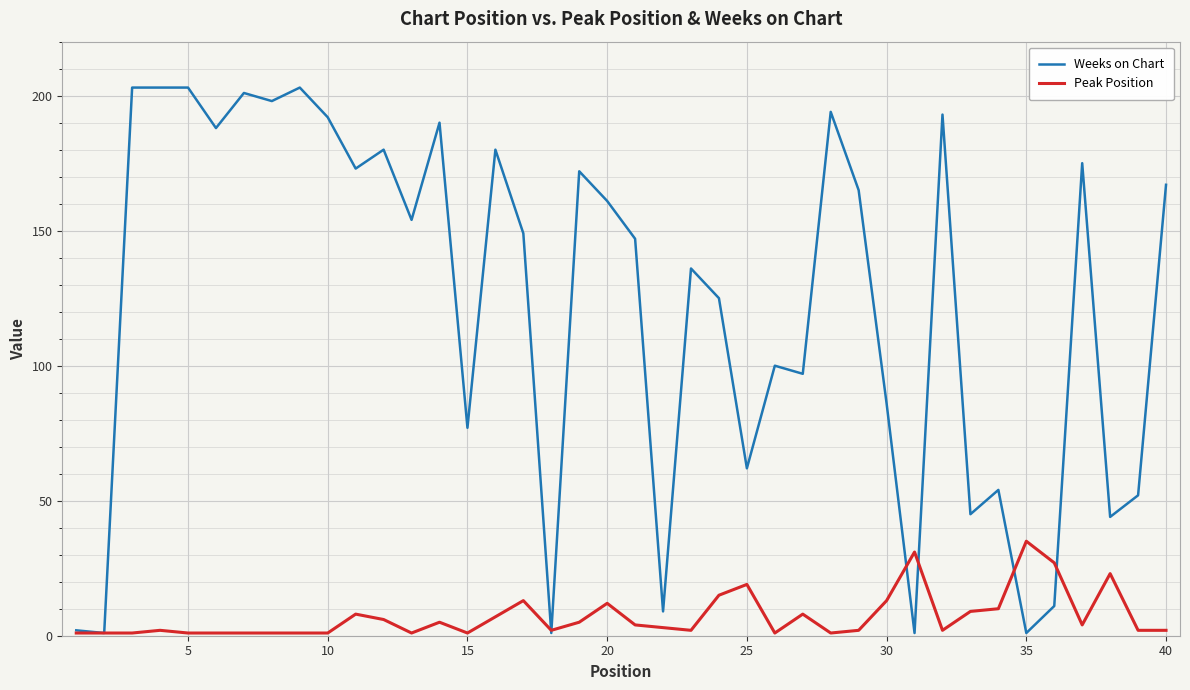

Which series has the widest spread of values?

Weeks on Chart